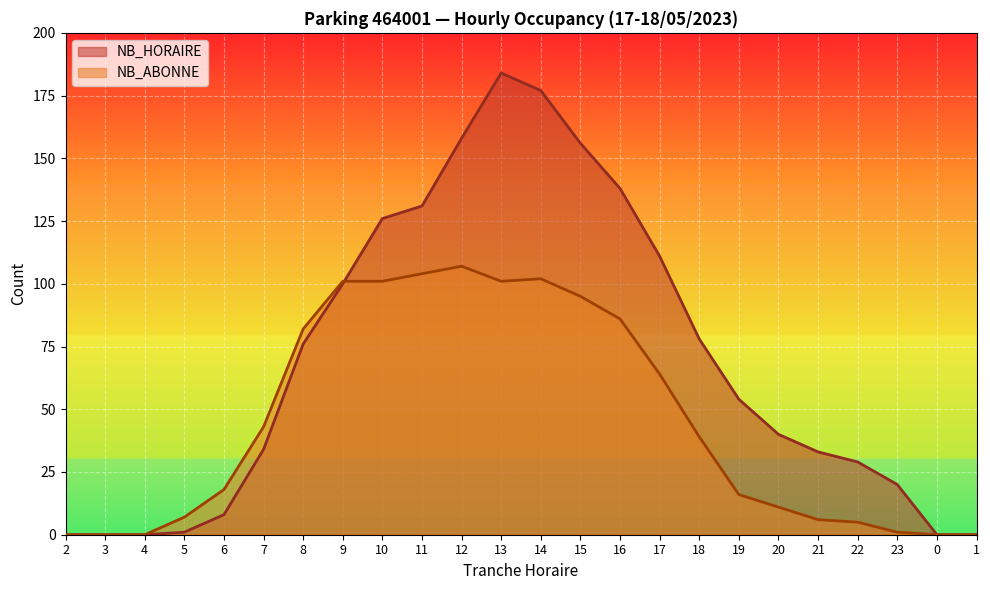

At how many categories does at least one series exceed 98?

9